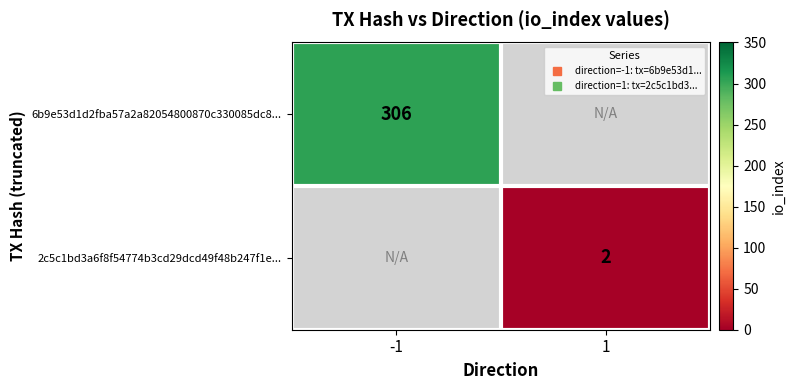

Which label corresponds to the largest value in the chart?

-1